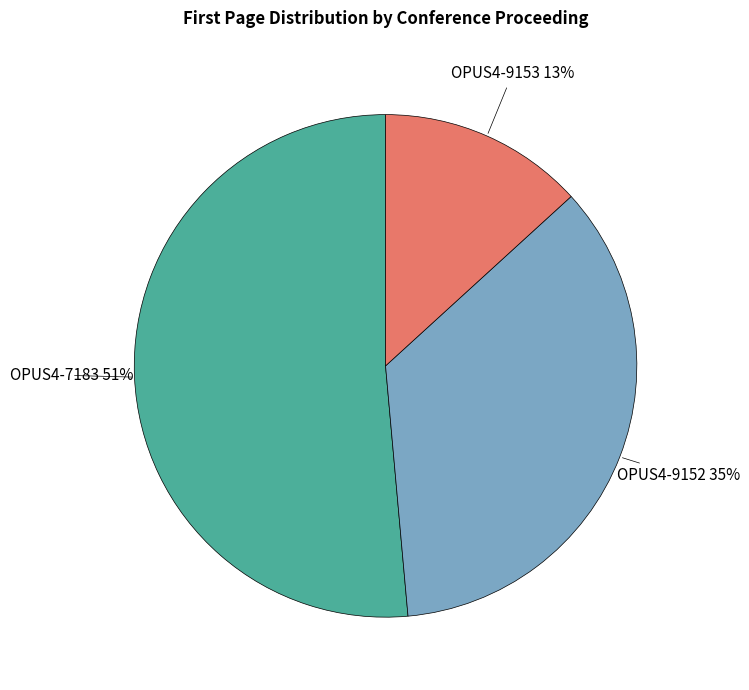

What percentage is the OPUS4-9153 slice, to the nearest percent?

13%